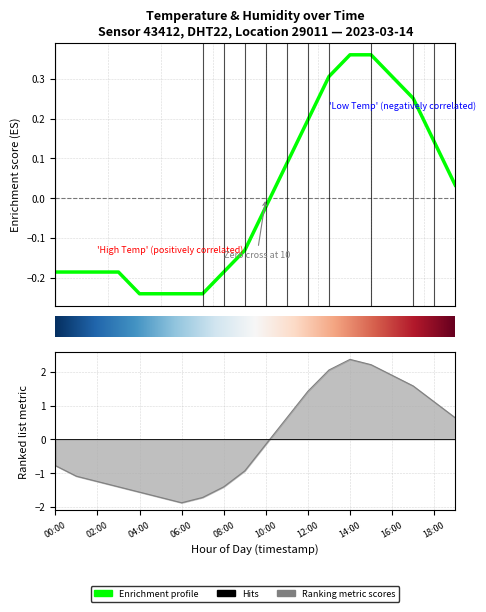

True or false: the data shows 0.2 at 12.

True